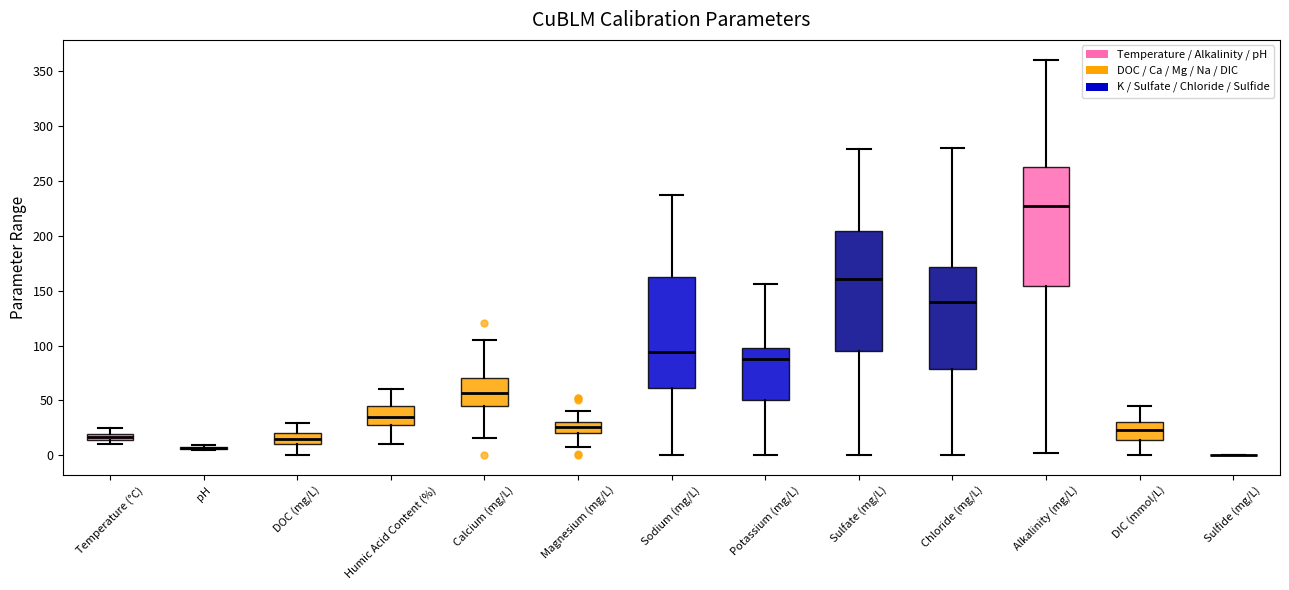

Where is the upper edge of the box for Alkalinity (mg/L) on the y-axis? The values are not printed on the chart, so give them approximately, as read against the axis.

260